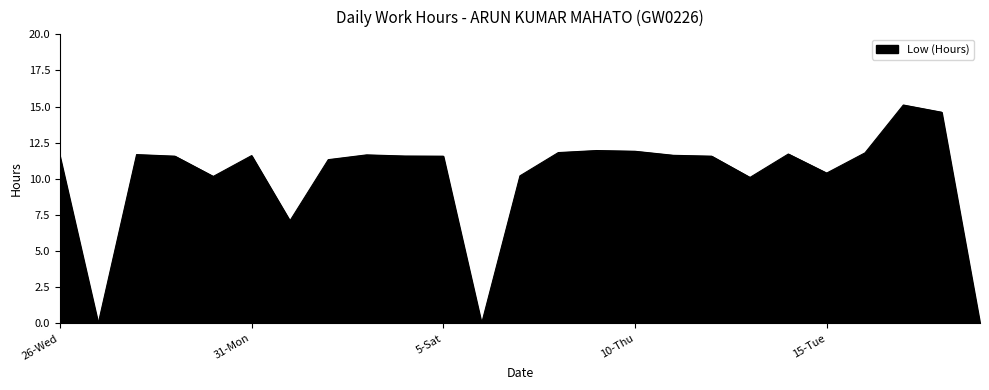

What is the difference between the maximum and minimum values?

15.1